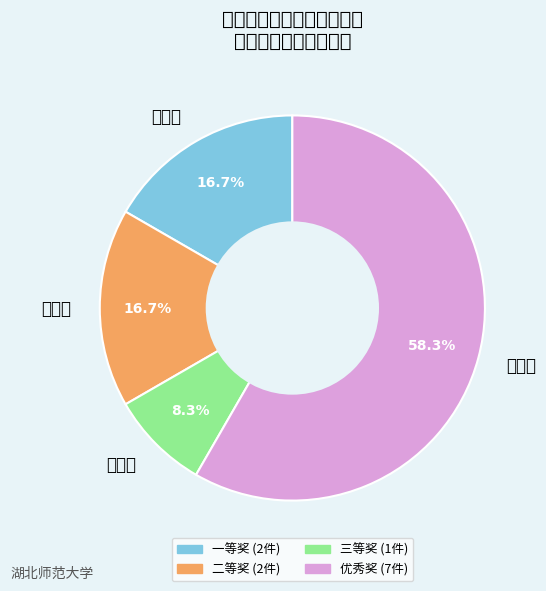

Which slice is the largest?

优秀奖